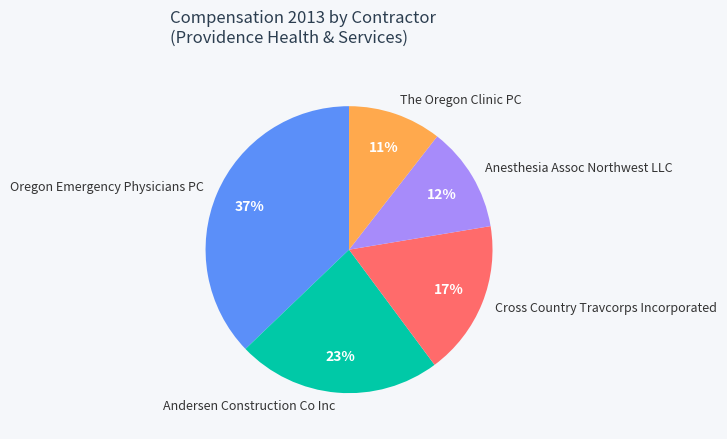

Is the sum of Anesthesia Assoc Northwest LLC and Oregon Emergency Physicians PC greater than half?

No